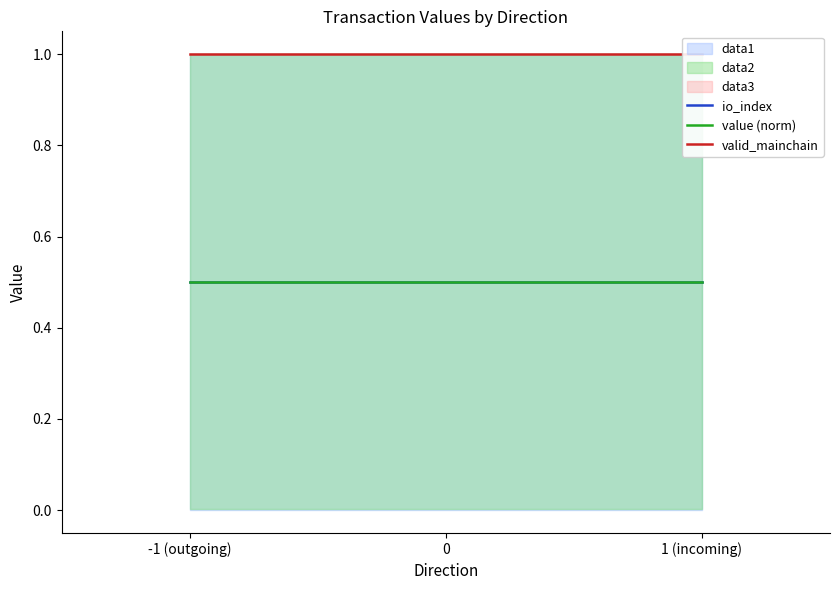

The value (norm) series shows 0.5 at -1 (outgoing). True or false?

True